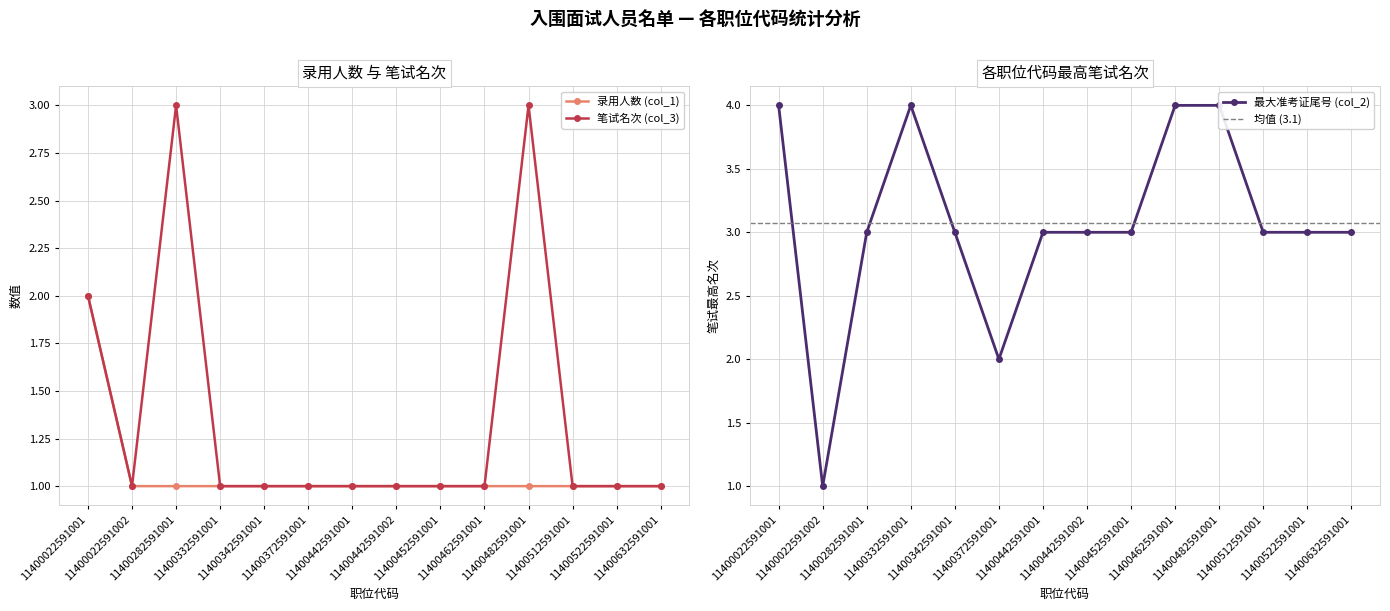

What is the difference between the maximum and minimum values in the 录用人数 (col_1) series?

1